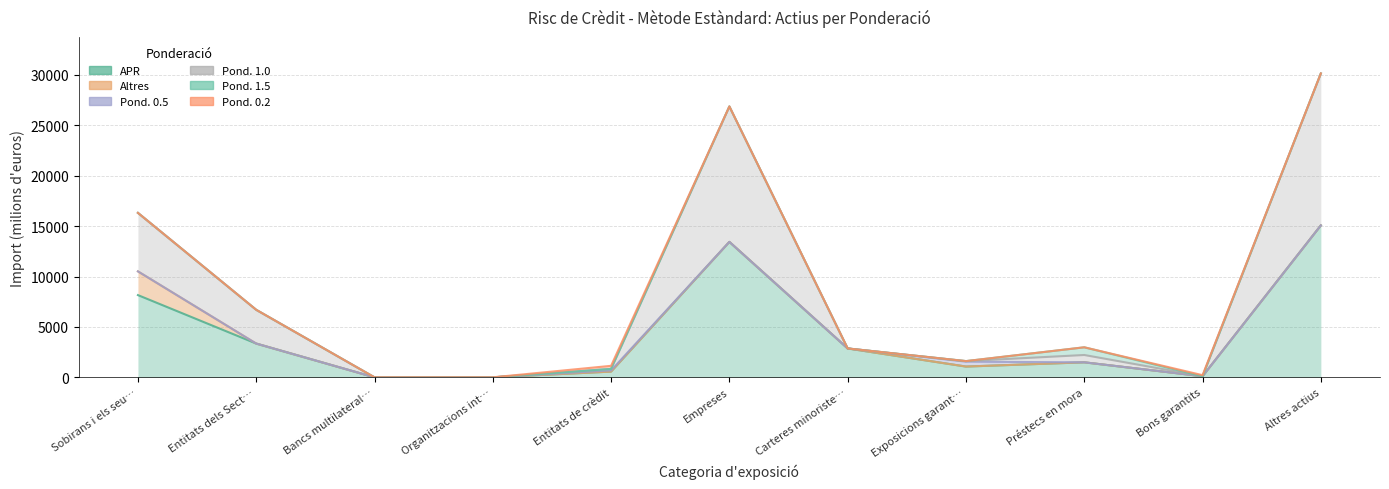

What is the difference between the highest and lowest values at Exposicions garantitzades?

1068.2